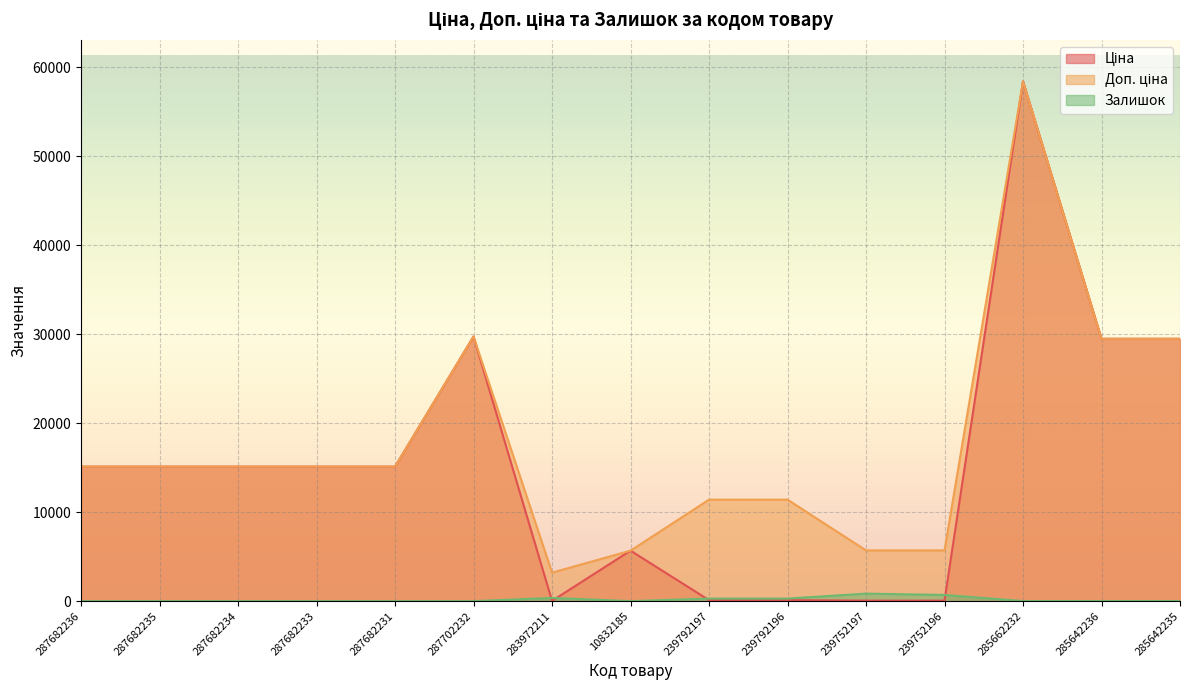

Which series changed the most between 287682233 and 10832185?

Ціна